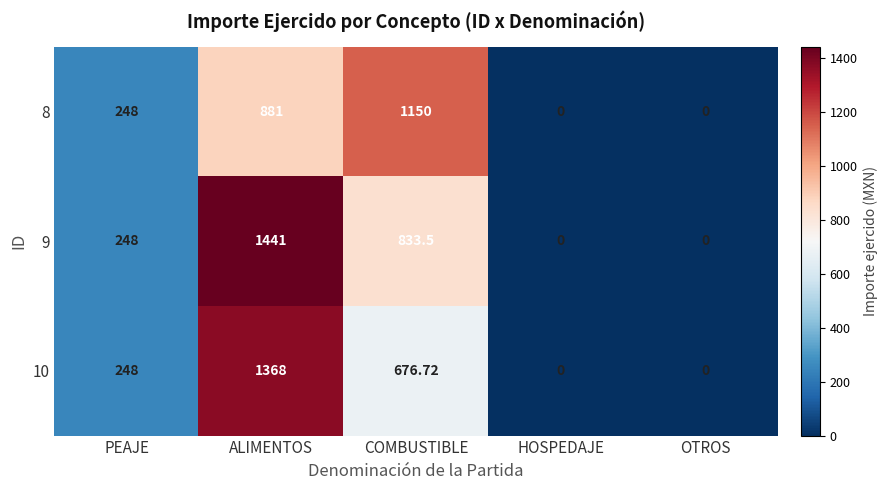

Is the value of 9 at HOSPEDAJE greater than the value of 10 at COMBUSTIBLE?

No